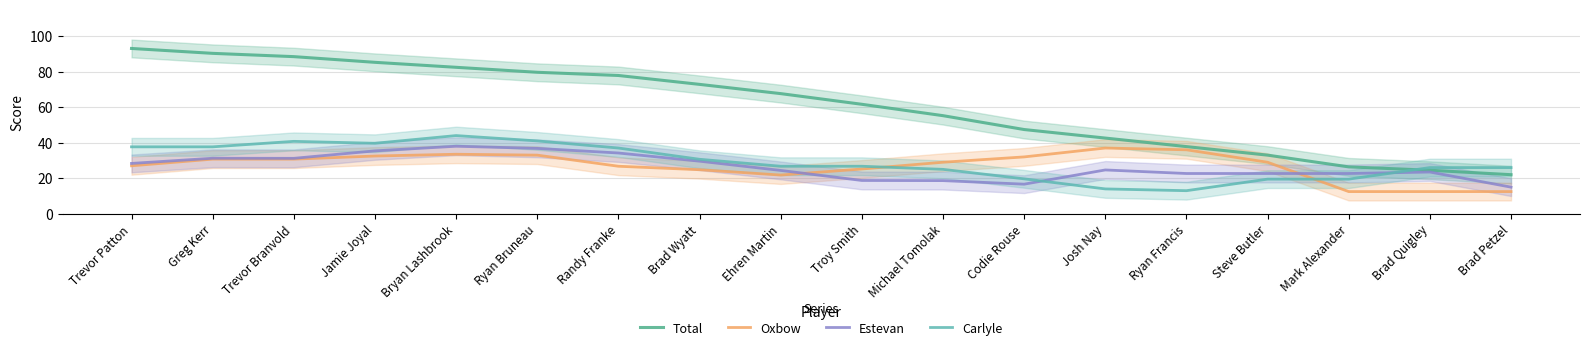

What is the minimum value for Carlyle?

13.0